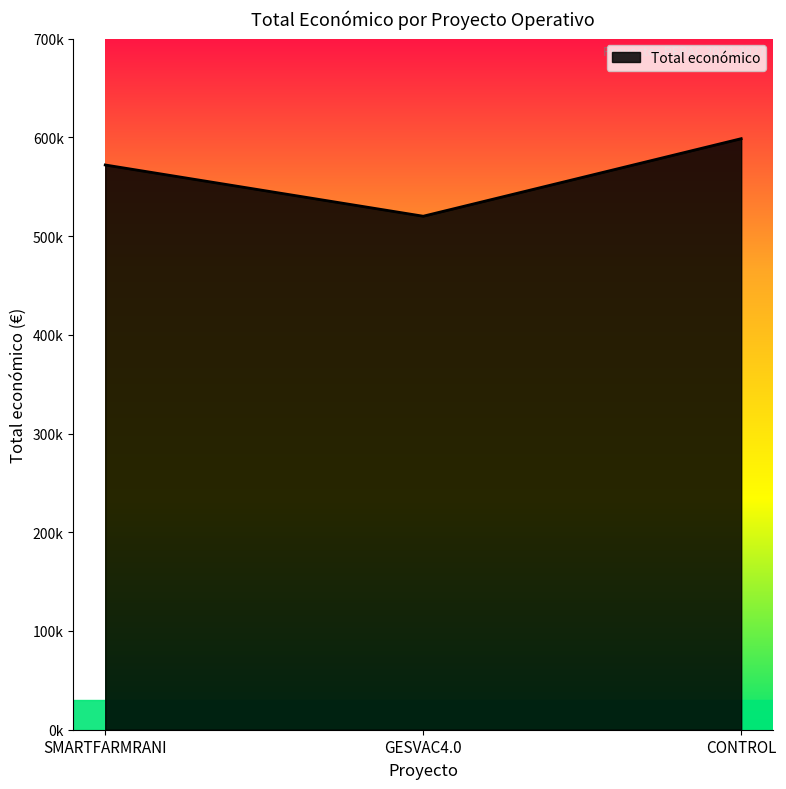

Reading left to right, transcribe all the data shown in this chart.

SMARTFARMRANI=571965	GESVAC4.0=520062	CONTROL=598597